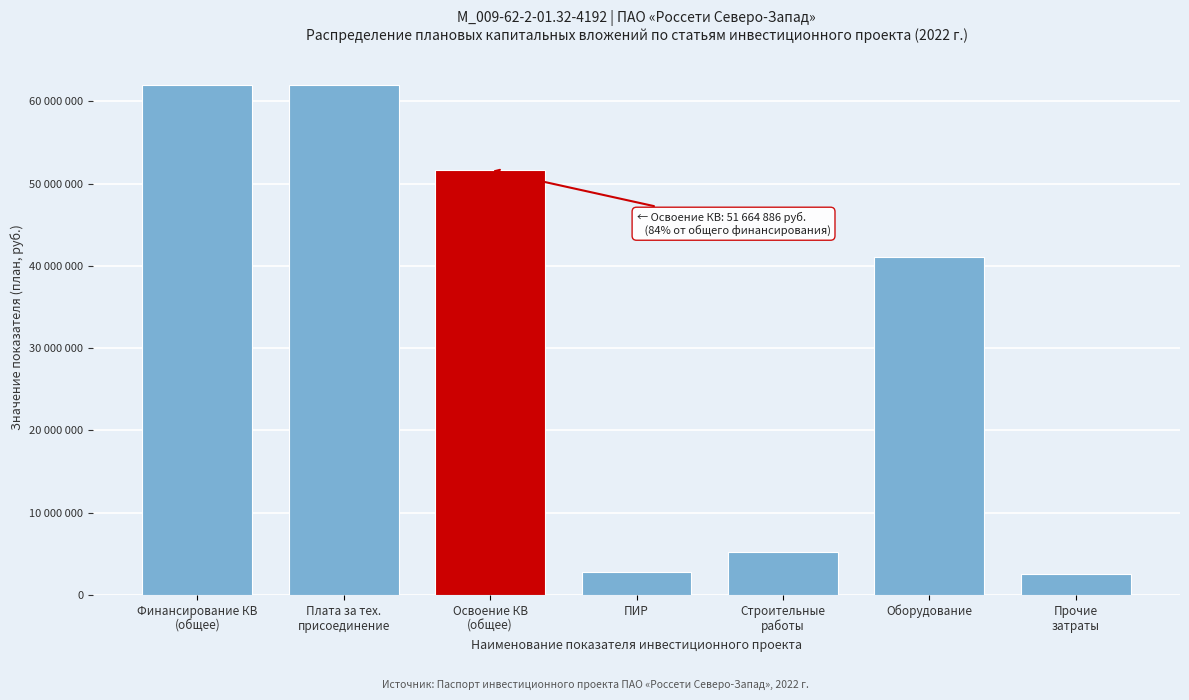

Are the bars horizontal?

No